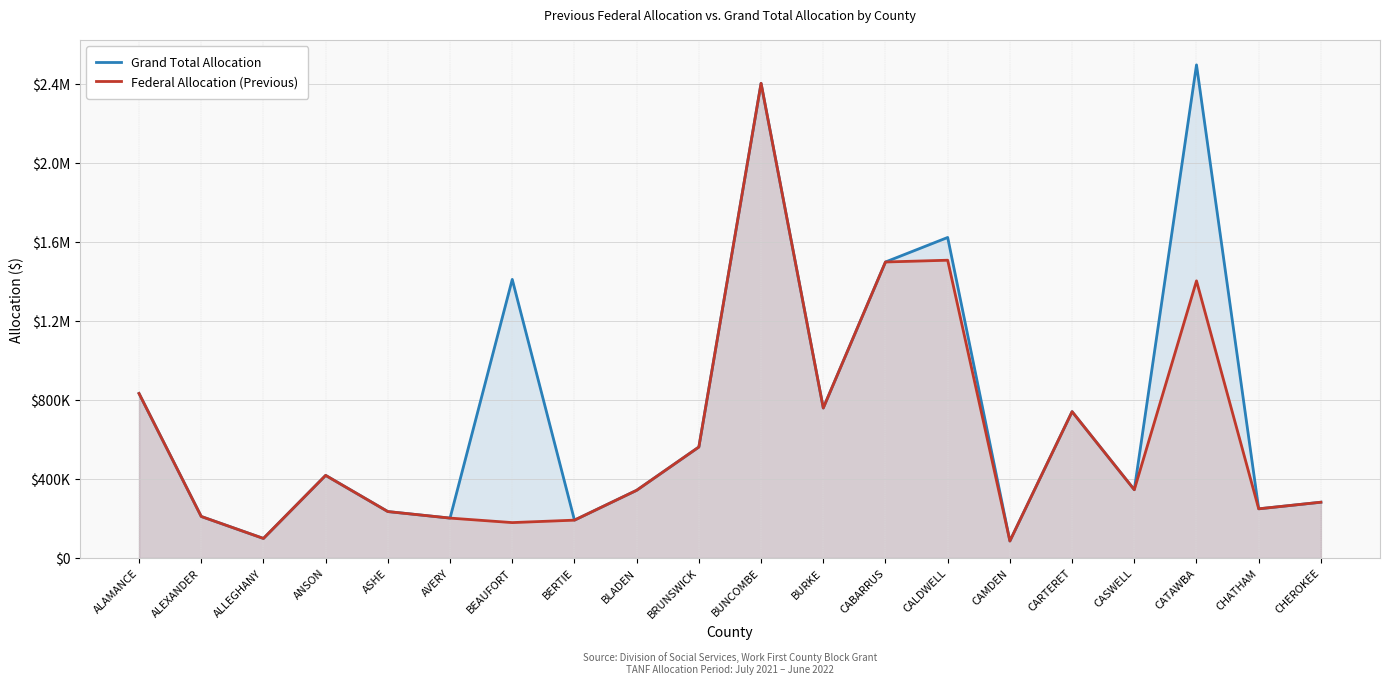

What is the lowest value of the Federal Allocation (Previous) series?

86480